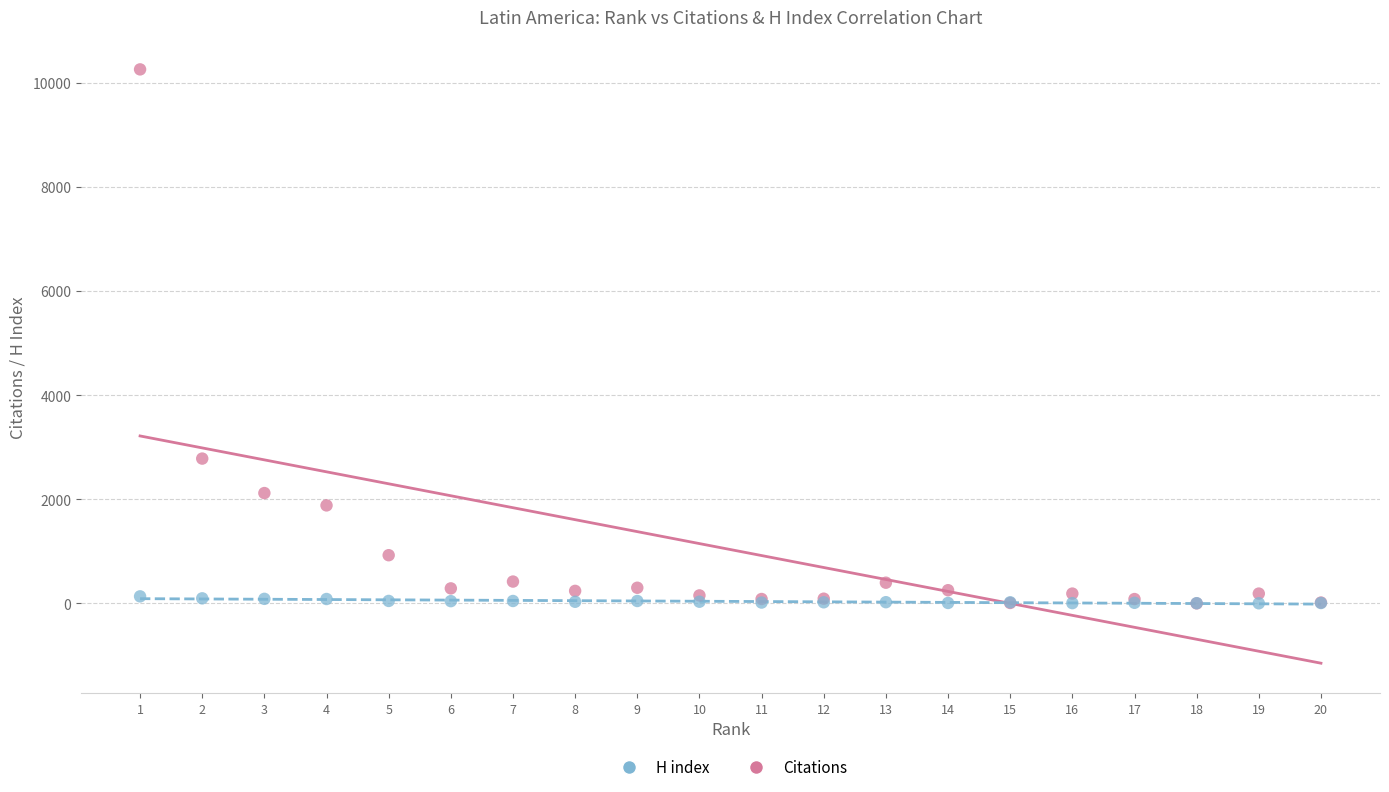

Across all series, what Y value is closest to 5127?

2781